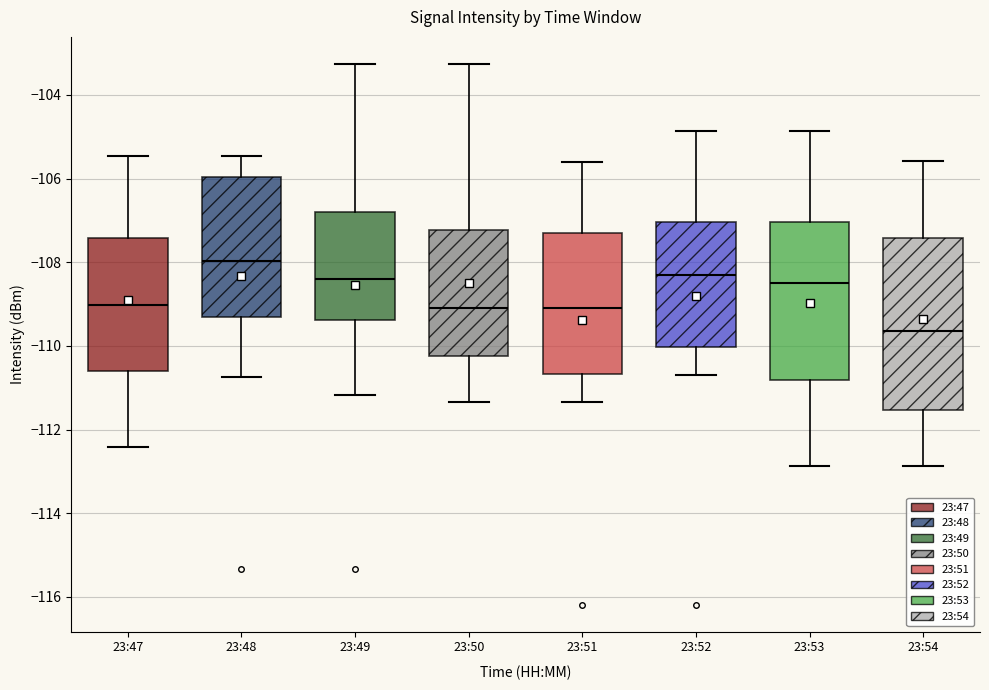

Reading left to right, transcribe this box plot: for each box, give where its median line is, the range the box spans, and where its two whiskers end, as read against the y-axis. The values are not printed on the chart, so give them approximately, as read against the axis.

23:47: median -109.0, box -110.6 to -107.4, whiskers -112.4 to -105.4
23:48: median -108.0, box -109.4 to -106.0, whiskers -110.8 to -105.4
23:49: median -108.4, box -109.4 to -106.8, whiskers -111.2 to -103.2
23:50: median -109.2, box -110.2 to -107.2, whiskers -111.4 to -103.2
23:51: median -109.2, box -110.6 to -107.4, whiskers -111.4 to -105.6
23:52: median -108.4, box -110.0 to -107.0, whiskers -110.8 to -104.8
23:53: median -108.4, box -110.8 to -107.0, whiskers -112.8 to -104.8
23:54: median -109.6, box -111.6 to -107.4, whiskers -112.8 to -105.6